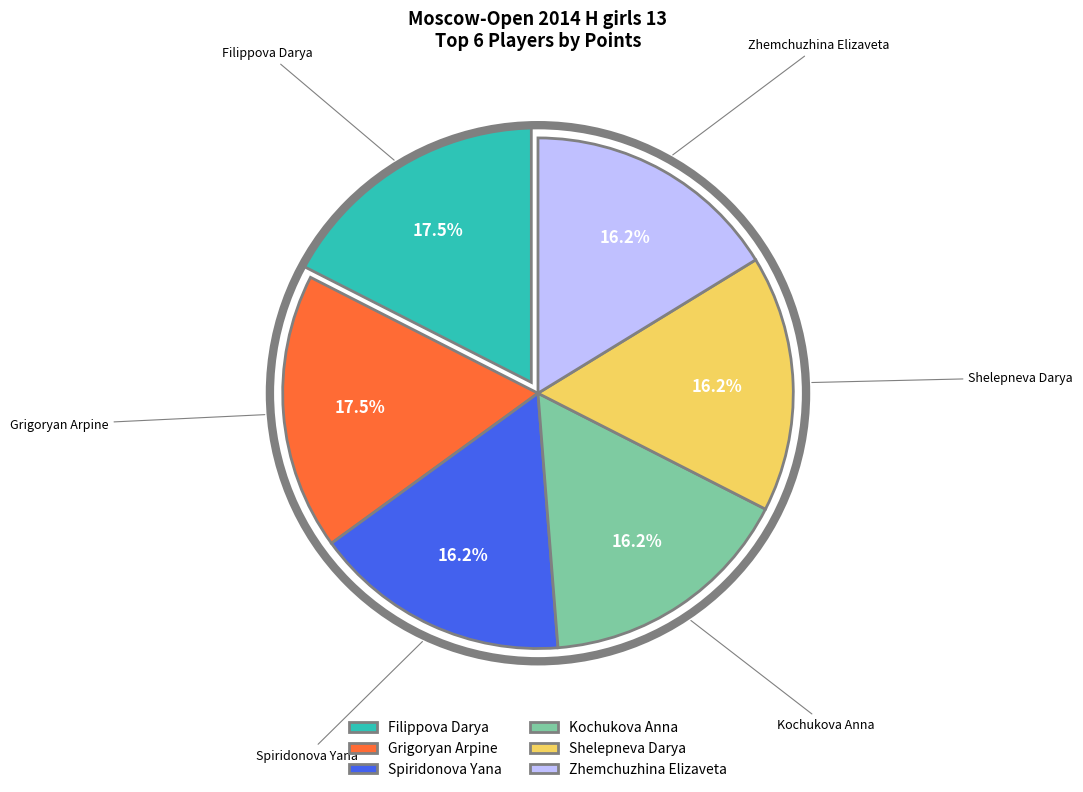

True or false: Shelepneva Darya accounts for 16% of the total.

True